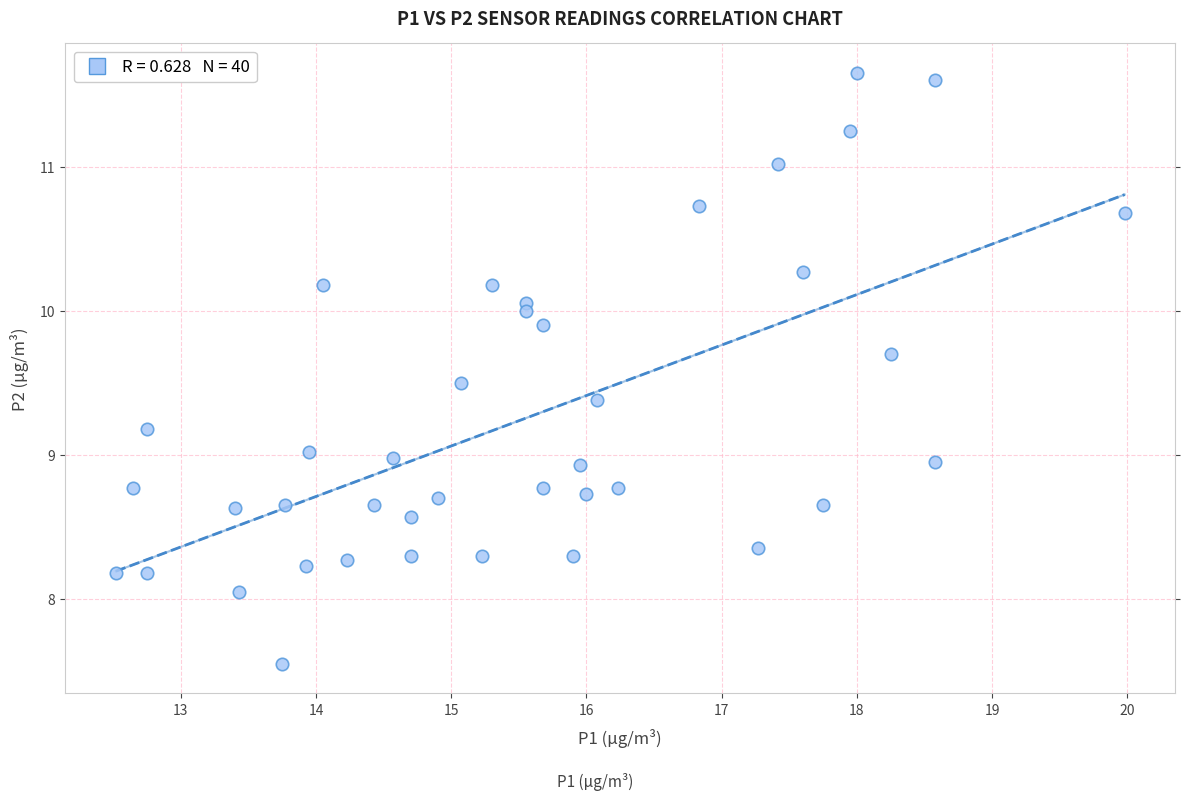

What is the range of Y values (max minus min)?

4.1